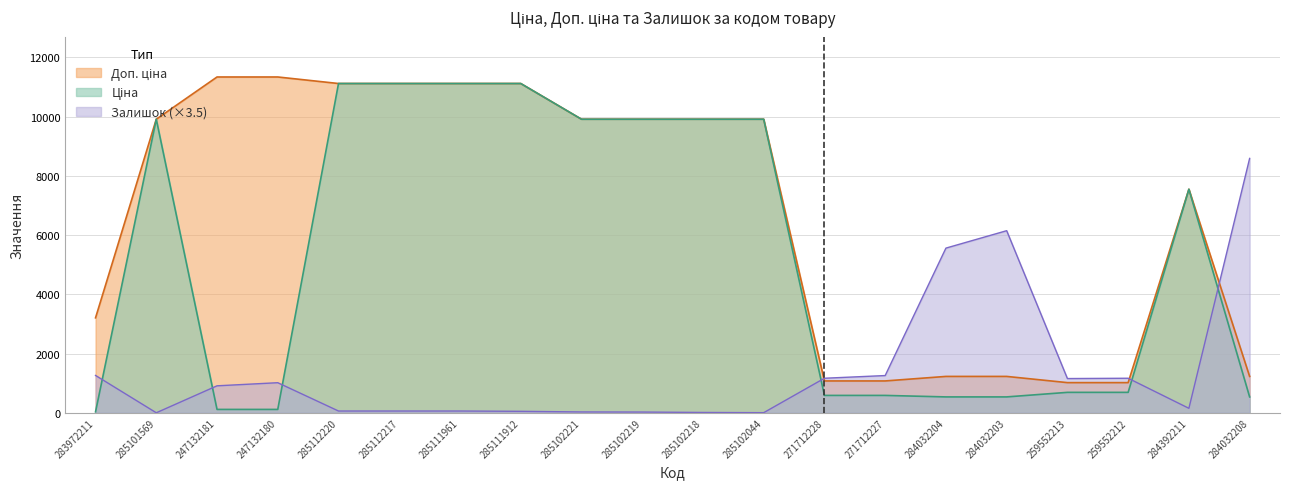

True or false: Залишок has a value of 36.6 at 285112220.

False